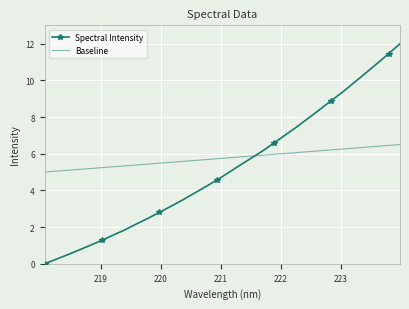

Which series has the largest total across all categories?

Baseline